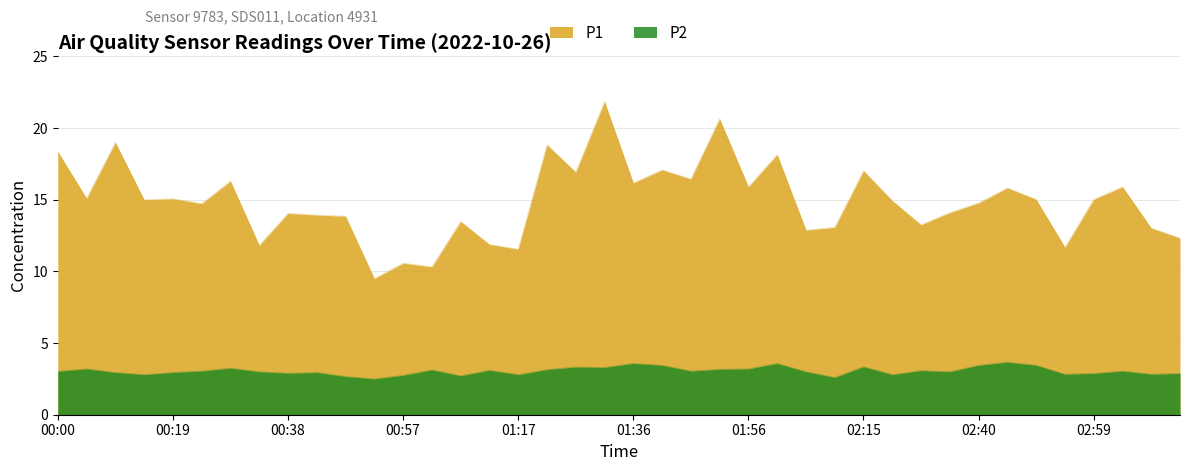

What is the difference between the second highest and second lowest values in the P1 series?

10.3